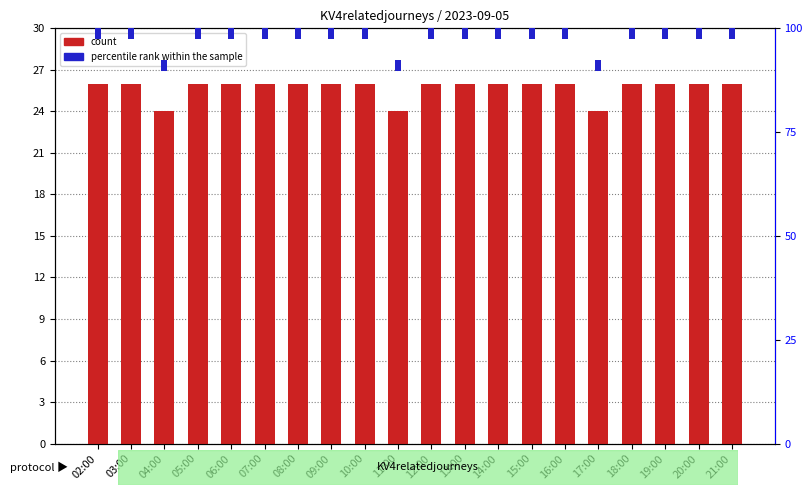

Rank the series by their maximum value, from highest to lowest.

count, percentile rank within the sample